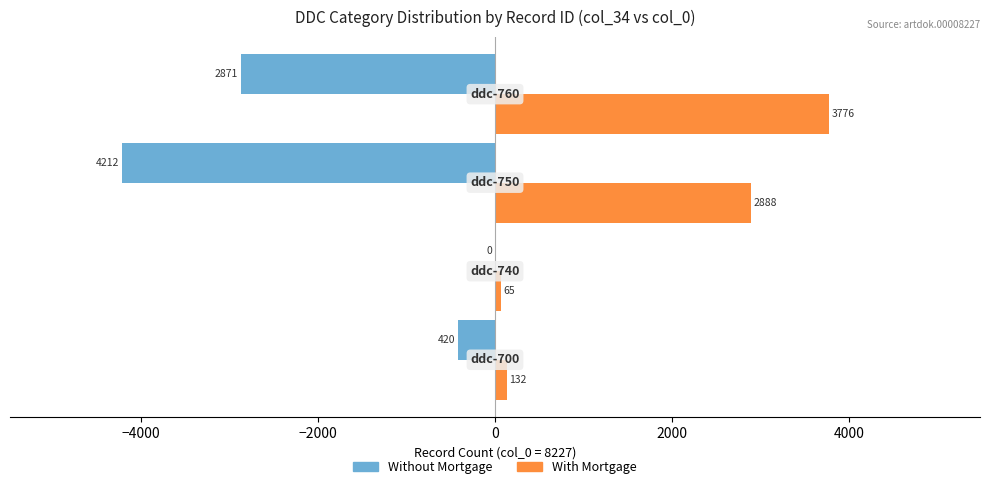

What is the maximum value shown in the chart?

3776.2